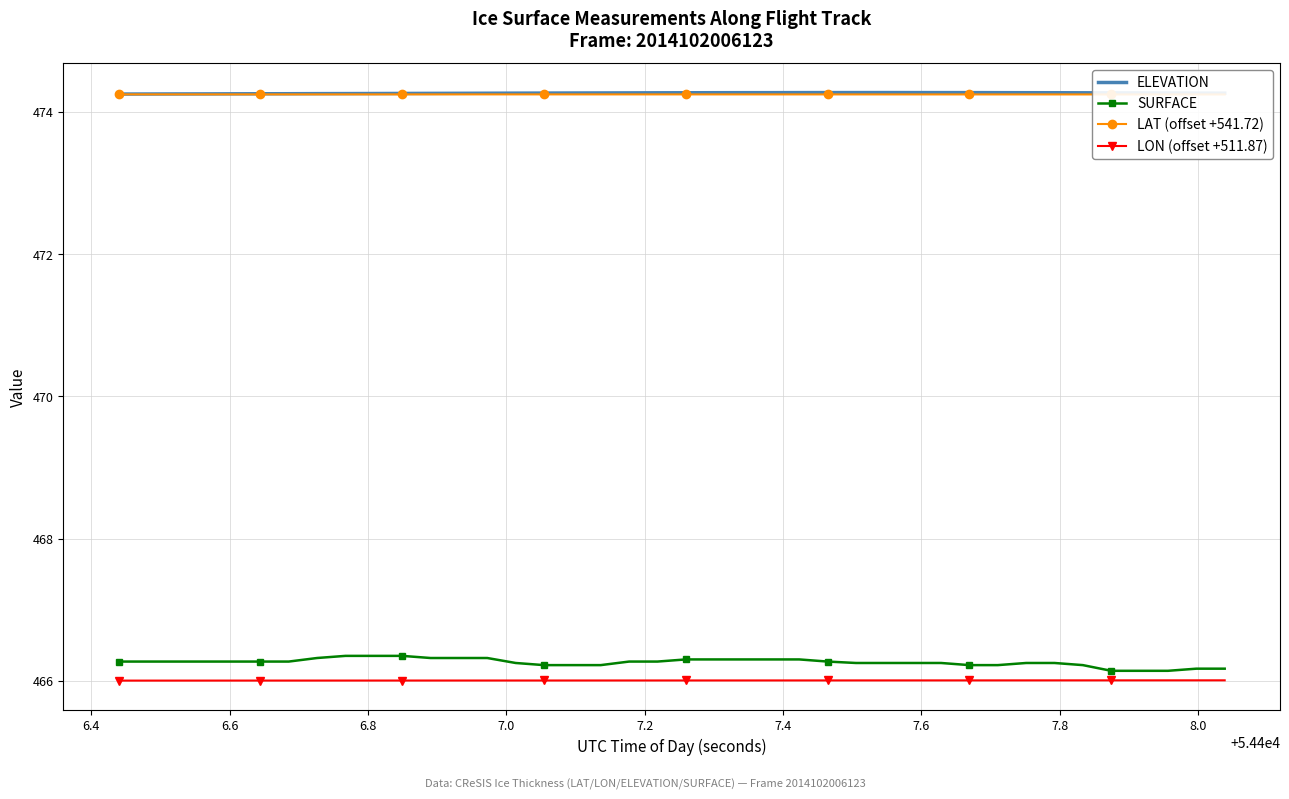

What are all the series names shown in the legend?

ELEVATION, SURFACE, LAT (offset +541.72), LON (offset +511.87)